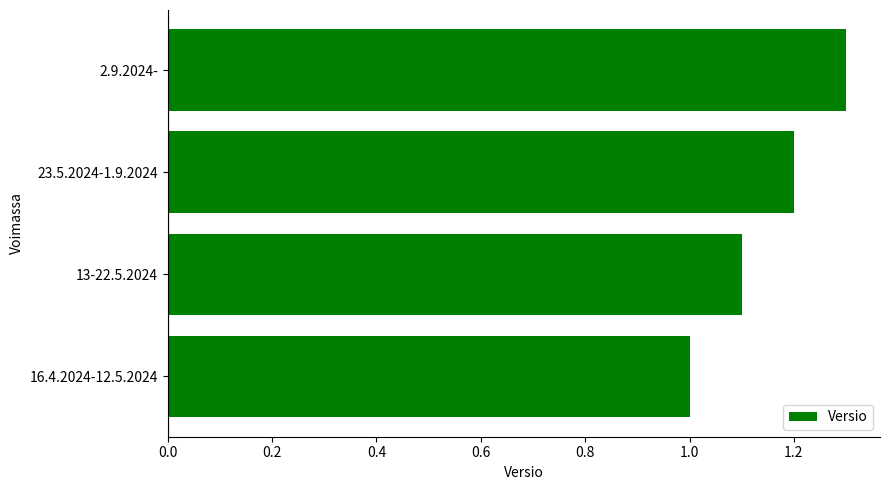

What is the smallest value displayed?

1.0